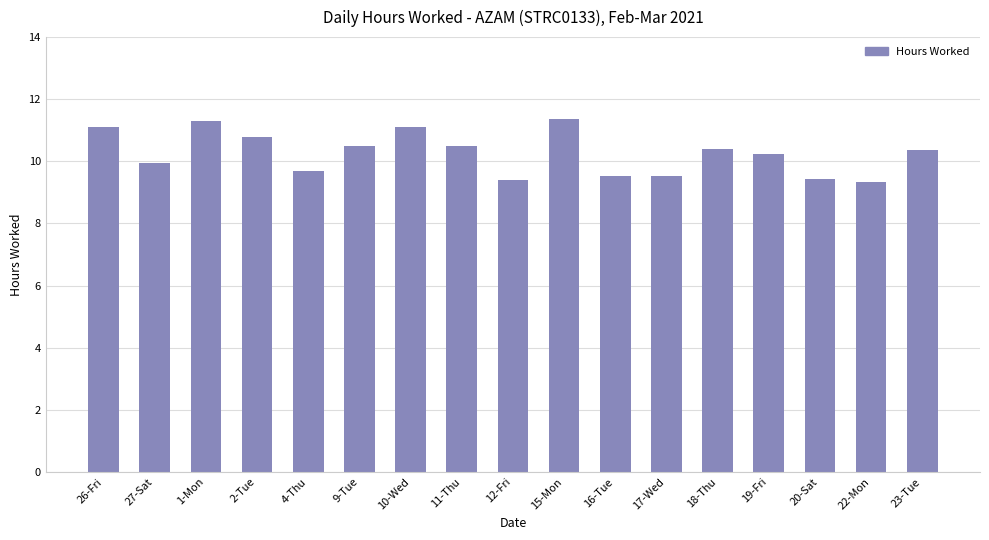

What is the minimum value shown in the chart?

9.3